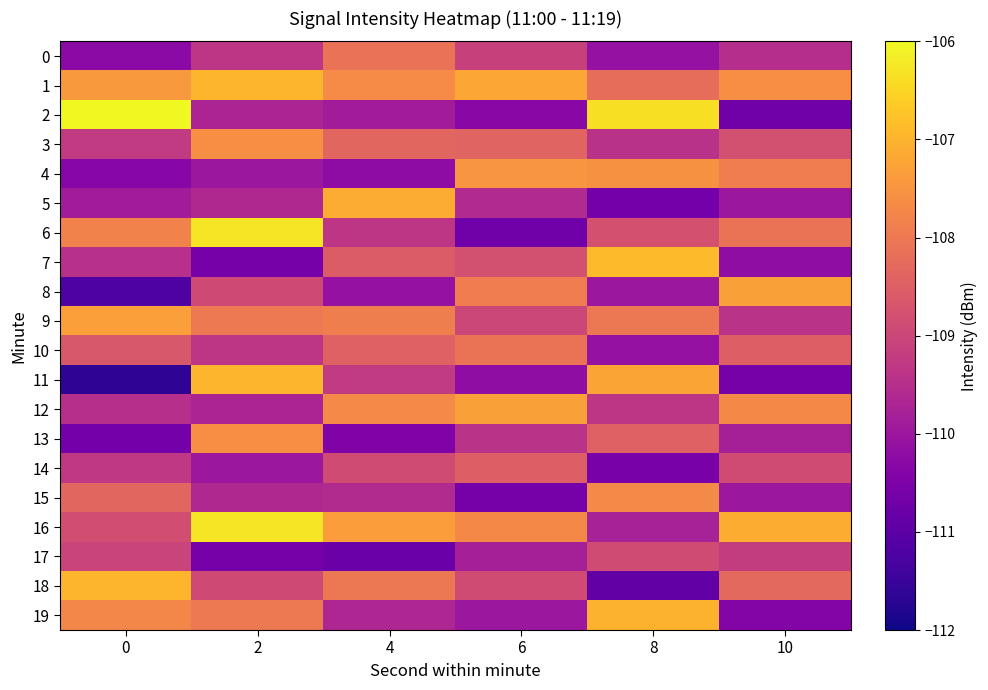

At which category is the sum across all series the highest?

2